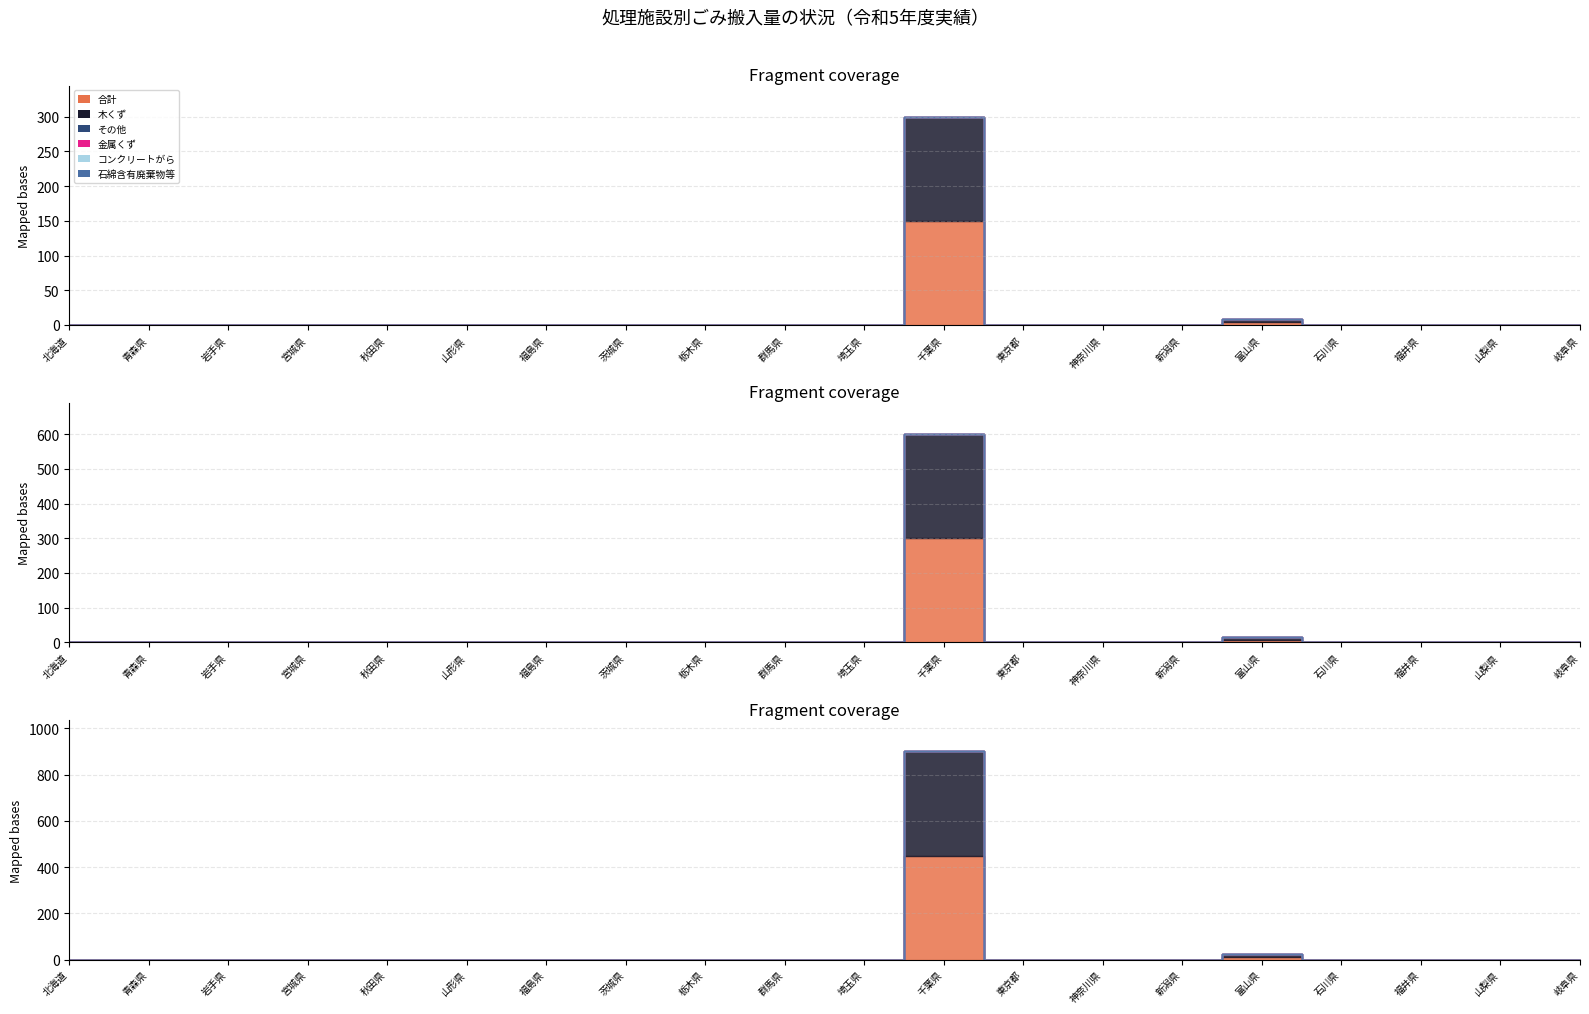

What are all the series names shown in the legend?

合計, 木くず, その他, 金属くず, コンクリートがら, 石綿含有廃棄物等